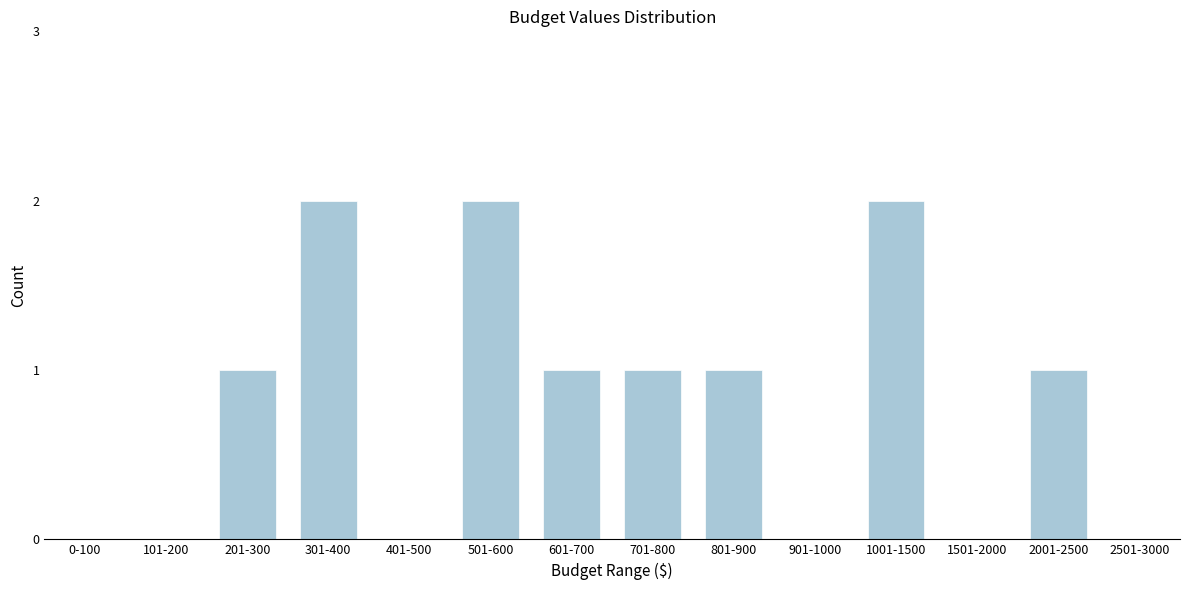

Reading left to right, list all the values displayed in this chart.

0-100=0	101-200=0	201-300=1	301-400=2	401-500=0	501-600=2	601-700=1	701-800=1	801-900=1	901-1000=0	1001-1500=2	1501-2000=0	2001-2500=1	2501-3000=0